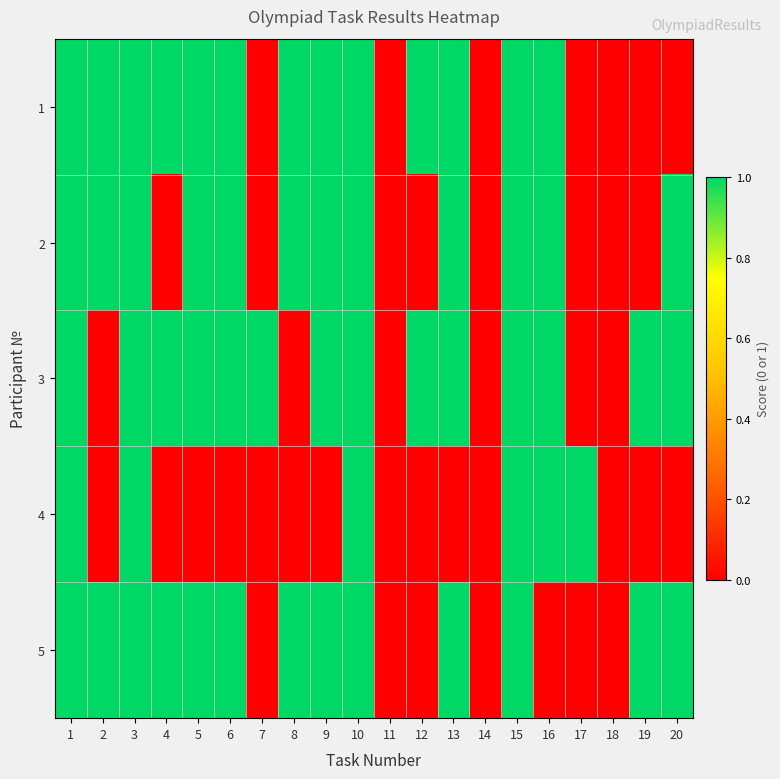

List the series in order of their peak value, lowest first.

1, 2, 3, 4, 5